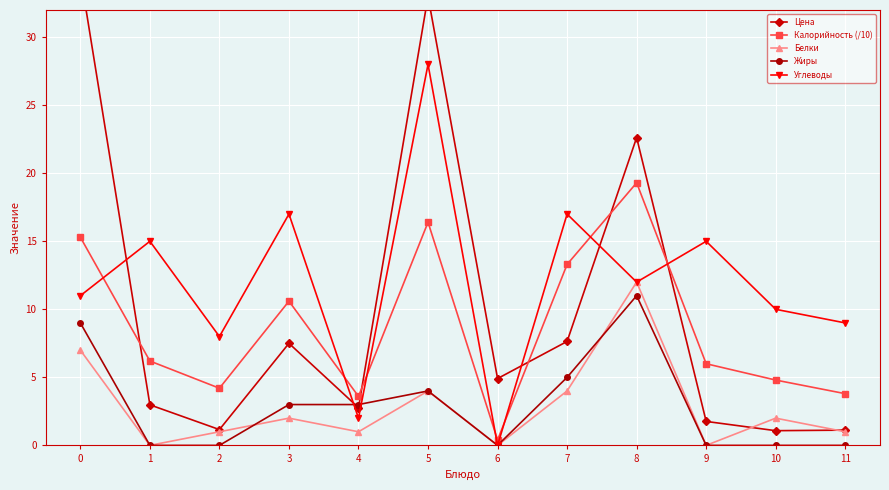

How many data points in Углеводы are less than 12?

6